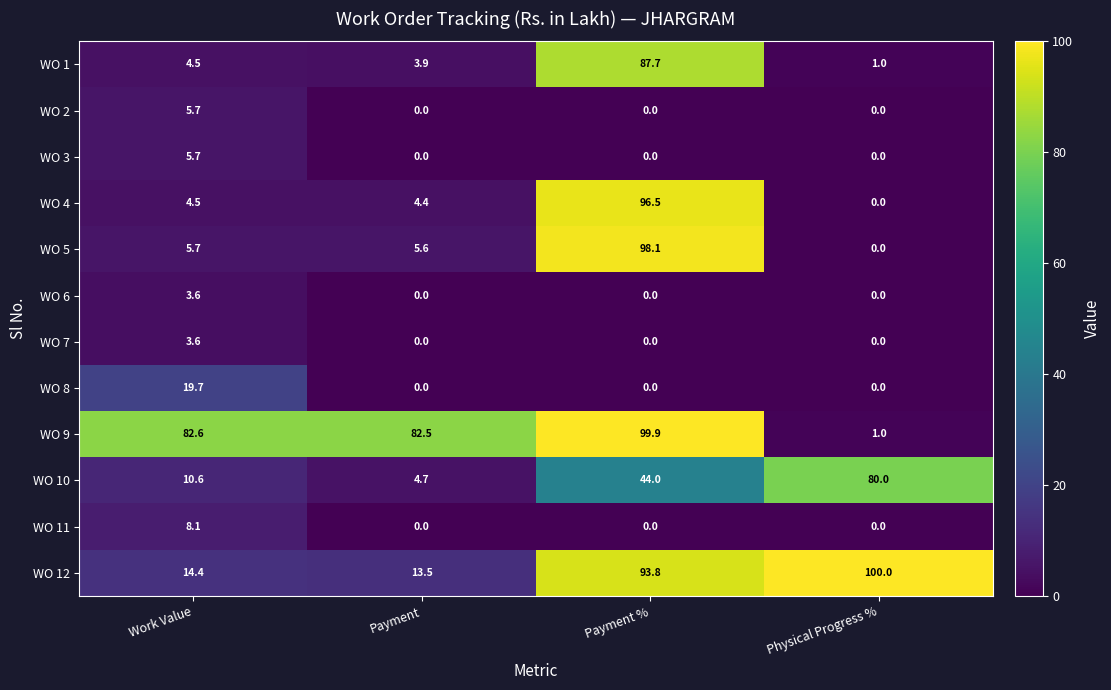

At which category is the sum across all series the highest?

Payment %